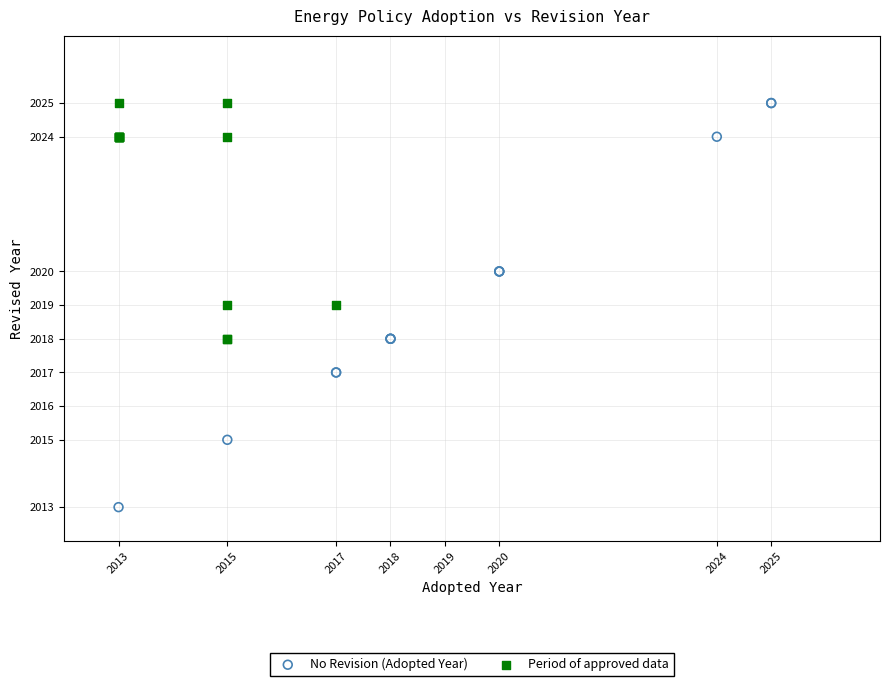

Which series has the widest spread of Y values?

No Revision (Adopted Year)